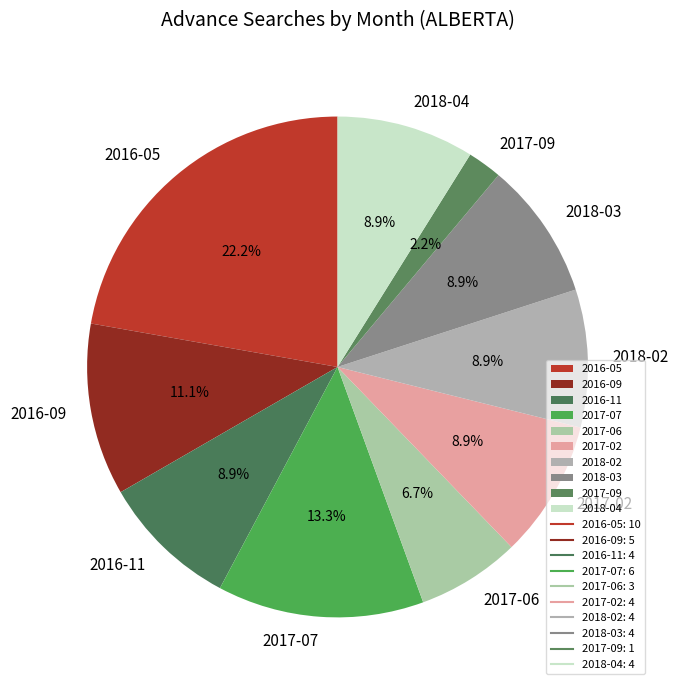

Is there any slice that represents more than half of the pie?

No